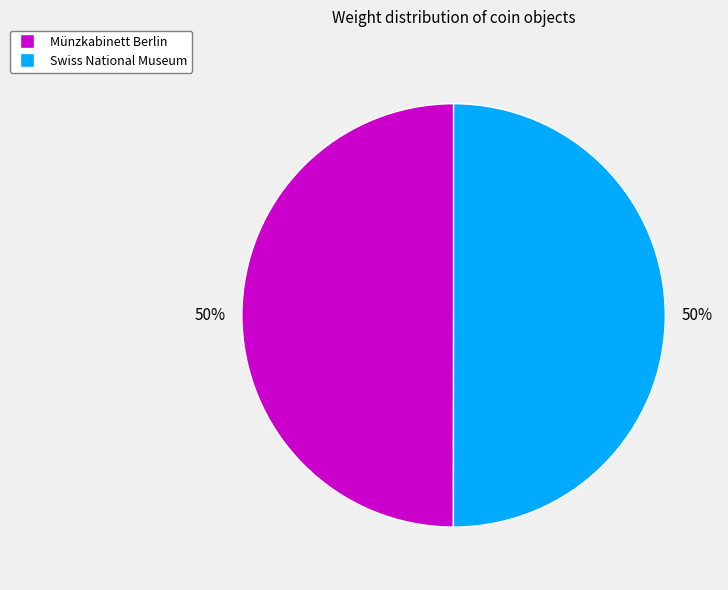

Is the sum of Münzkabinett Berlin and Swiss National Museum greater than half?

Yes